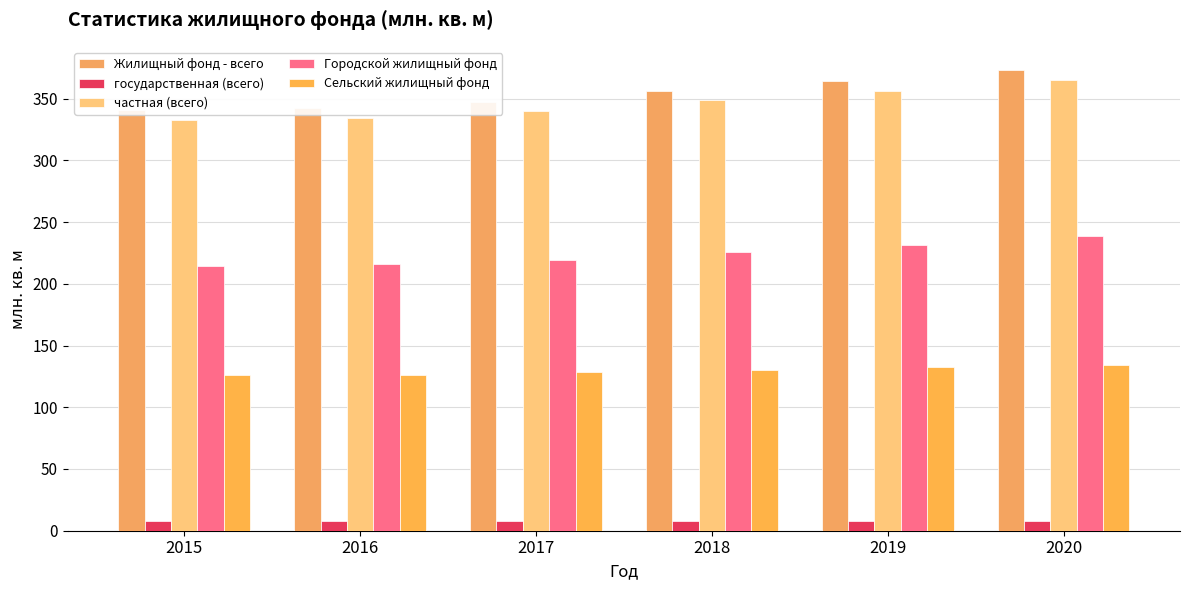

Reading right to left, transcribe all the data shown in this chart.

Жилищный фонд - всего: 2020=373.3	2019=364.3	2018=356.4	2017=347.4	2016=342.6	2015=340.6
государственная (всего): 2020=7.9	2019=7.9	2018=7.7	2017=7.5	2016=8.1	2015=8.2
частная (всего): 2020=365.4	2019=356.4	2018=348.7	2017=339.9	2016=334.5	2015=332.4
Городской жилищный фонд: 2020=238.8	2019=231.4	2018=226.1	2017=219.1	2016=216.1	2015=214.6
Сельский жилищный фонд: 2020=134.5	2019=132.9	2018=130.3	2017=128.3	2016=126.5	2015=126.0